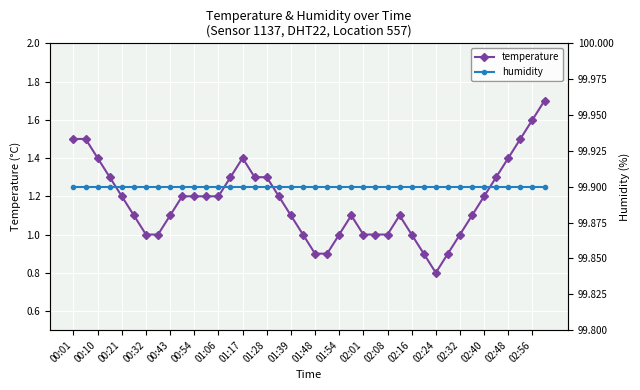

The value of temperature at 35 is 1.3. True or false?

True